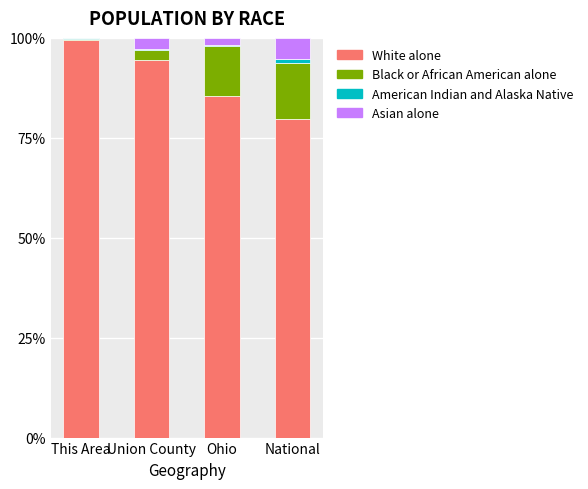

The value of White alone at Union County is 94.6. True or false?

True